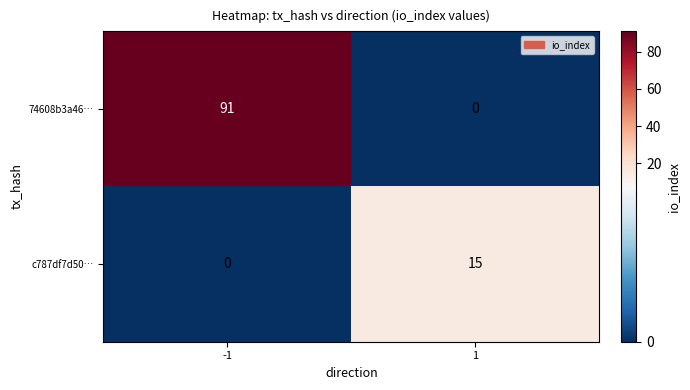

Reading left to right, list all the values displayed in this chart.

74608b3a46…: -1=91	1=0
c787df7d50…: -1=0	1=15